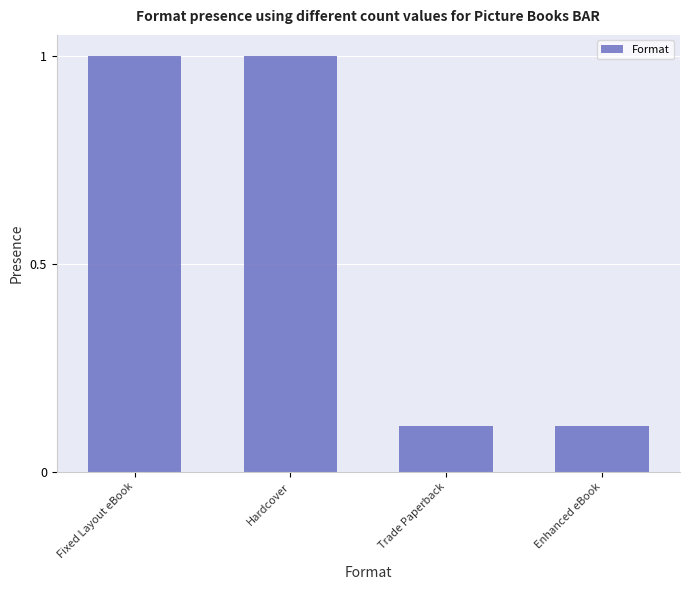

Is it true that the value at Fixed Layout eBook is 0.5?

False